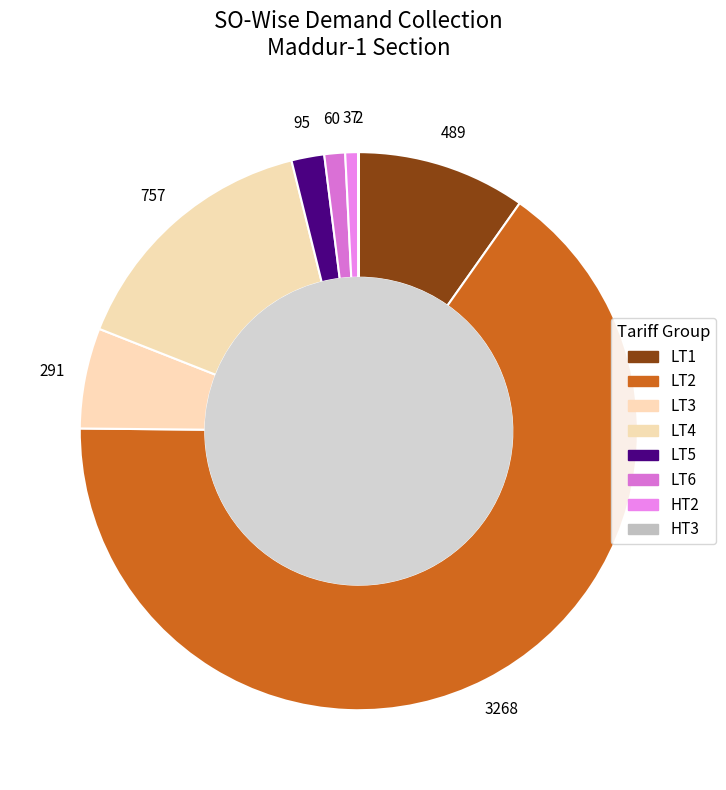

What percentage is the LT4 slice, to the nearest percent?

15%